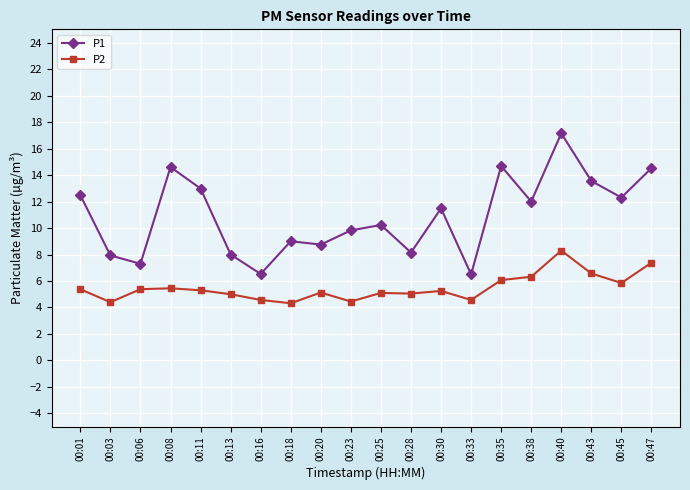

Is it true that P1 equals 25.2 at 00:35?

False